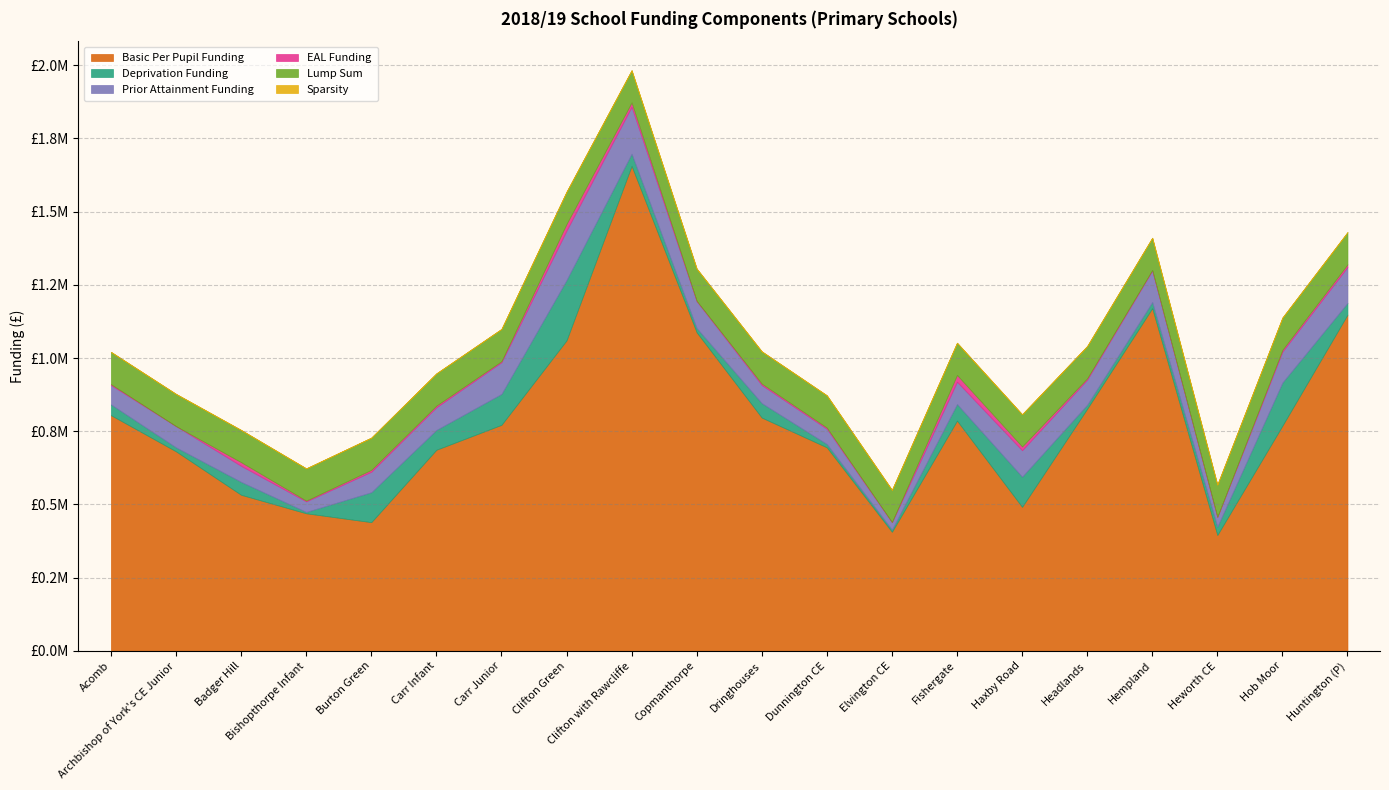

What is the sum of the Deprivation Funding values at Badger Hill and Burton Green?

146432.9